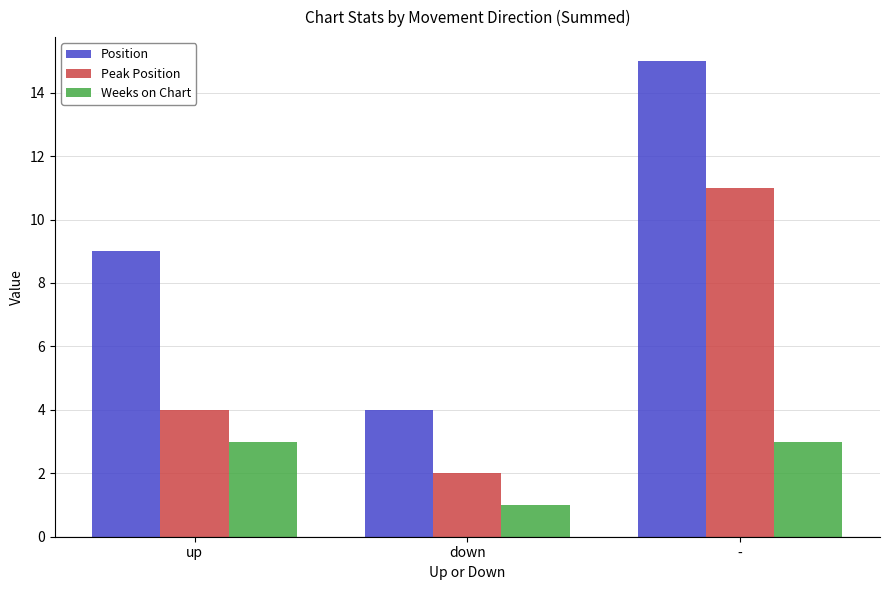

At how many categories does at least one series exceed 8?

2